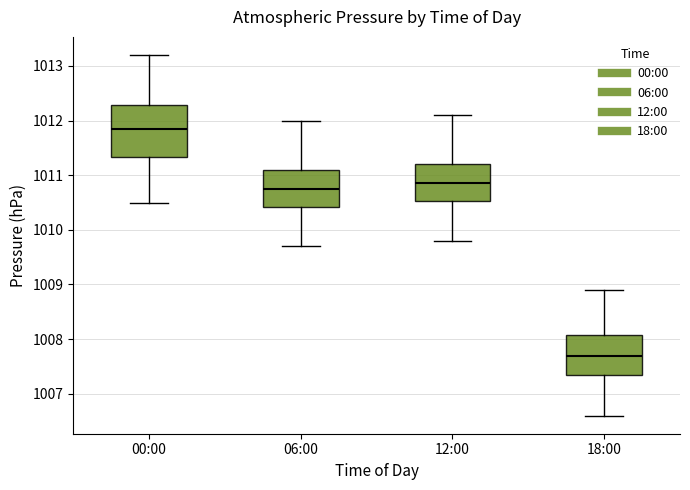

Which box's median line is the lowest?

18:00